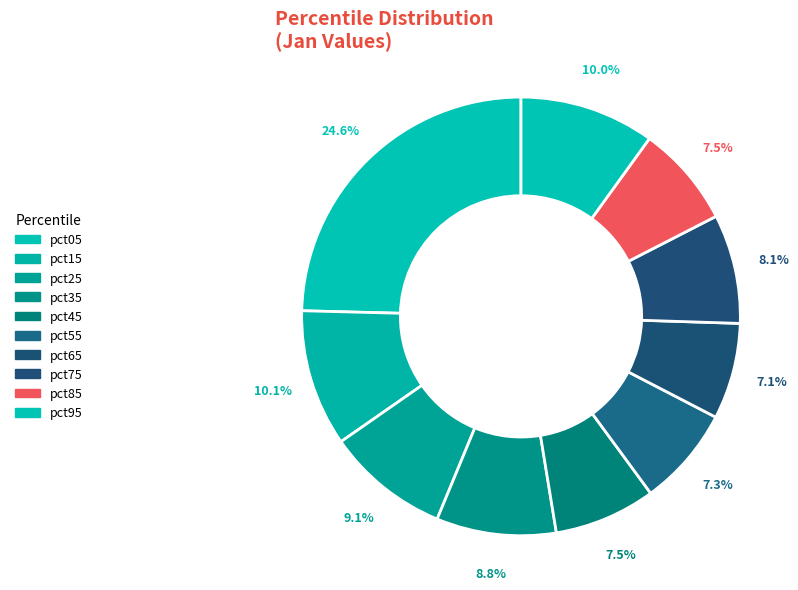

To the nearest percent, what is the difference between the largest and smallest slice percentages?

18%